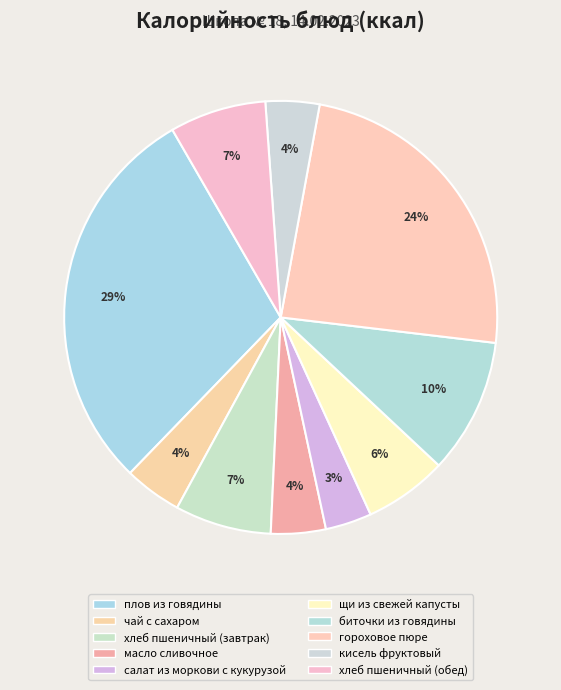

Which has a higher value, кисель фруктовый or чай с сахаром?

чай с сахаром